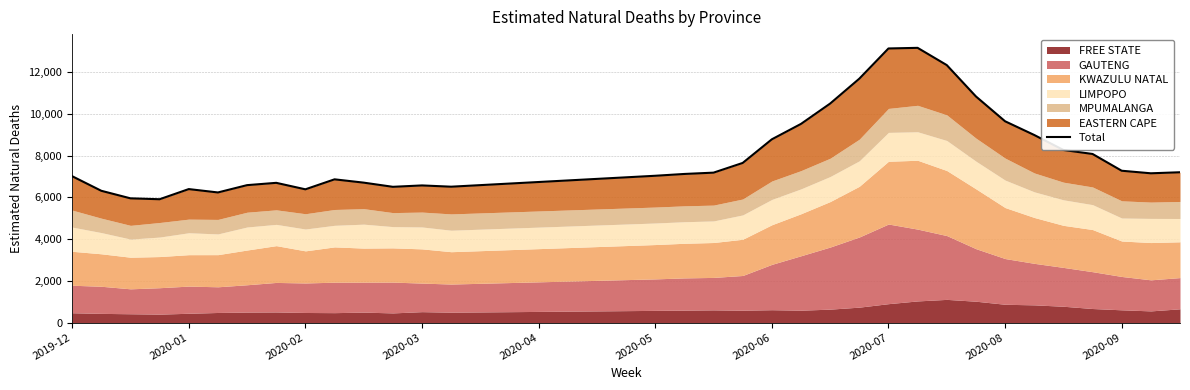

Which has a higher value, 17 or 29?

29